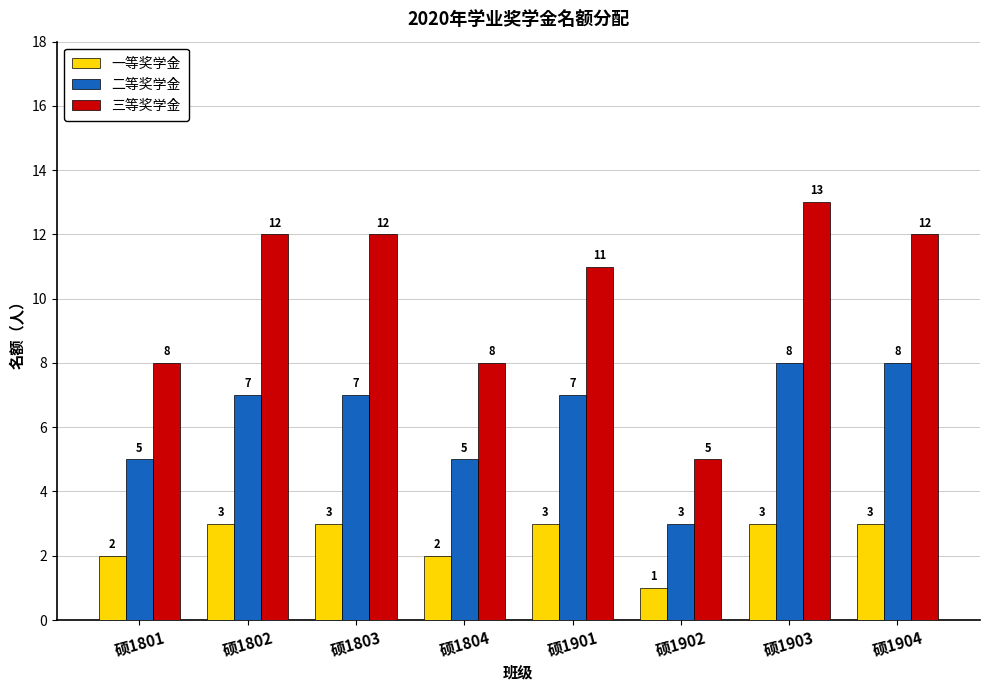

Which label corresponds to the smallest value in the chart?

硕1902